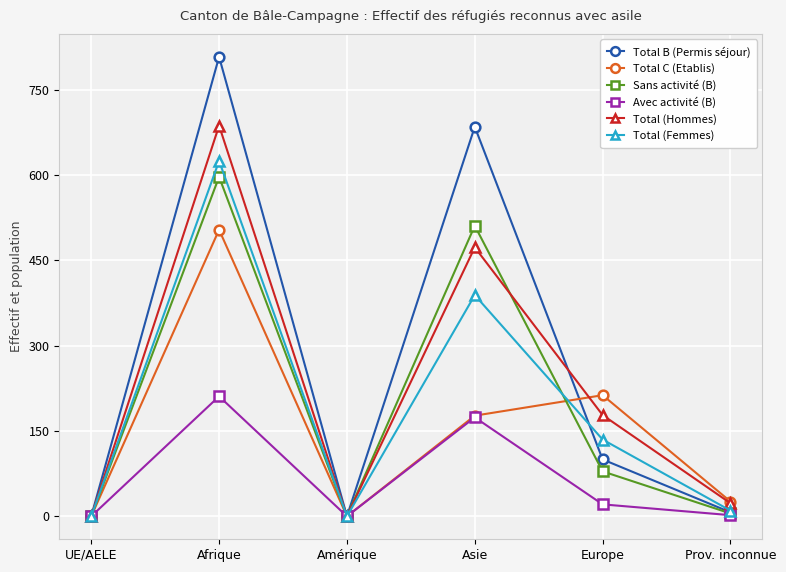

What is the spread (max minus min) of values at Asie?

511